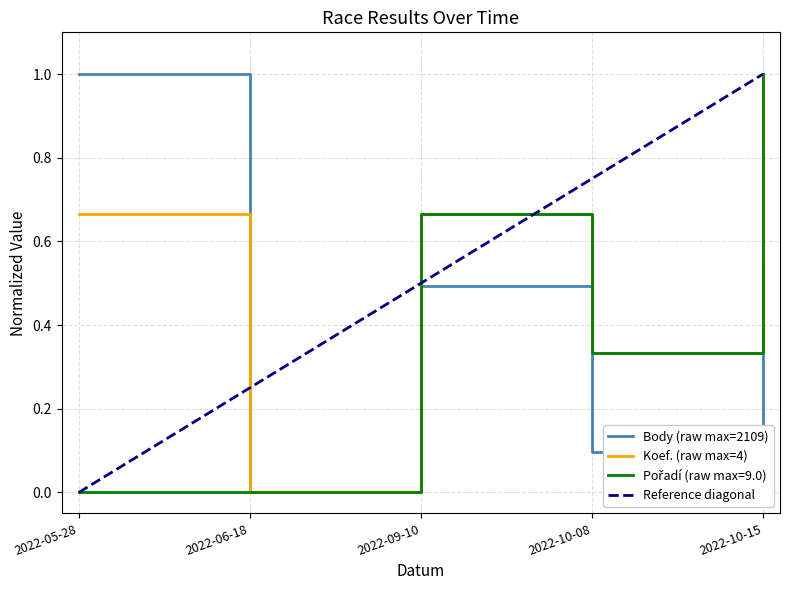

What are all the series names shown in the legend?

Body, Koef., Pořadí